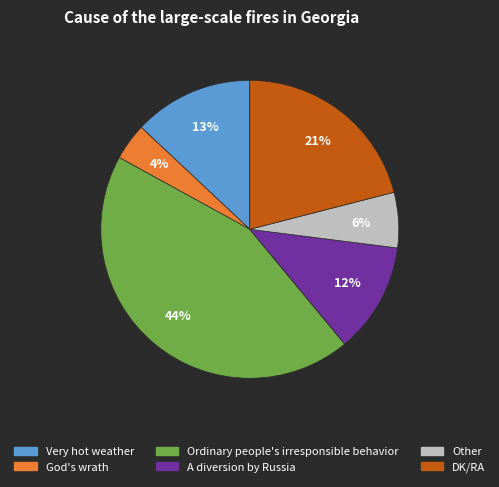

Do A diversion by Russia and Other together represent more than half of the pie?

No